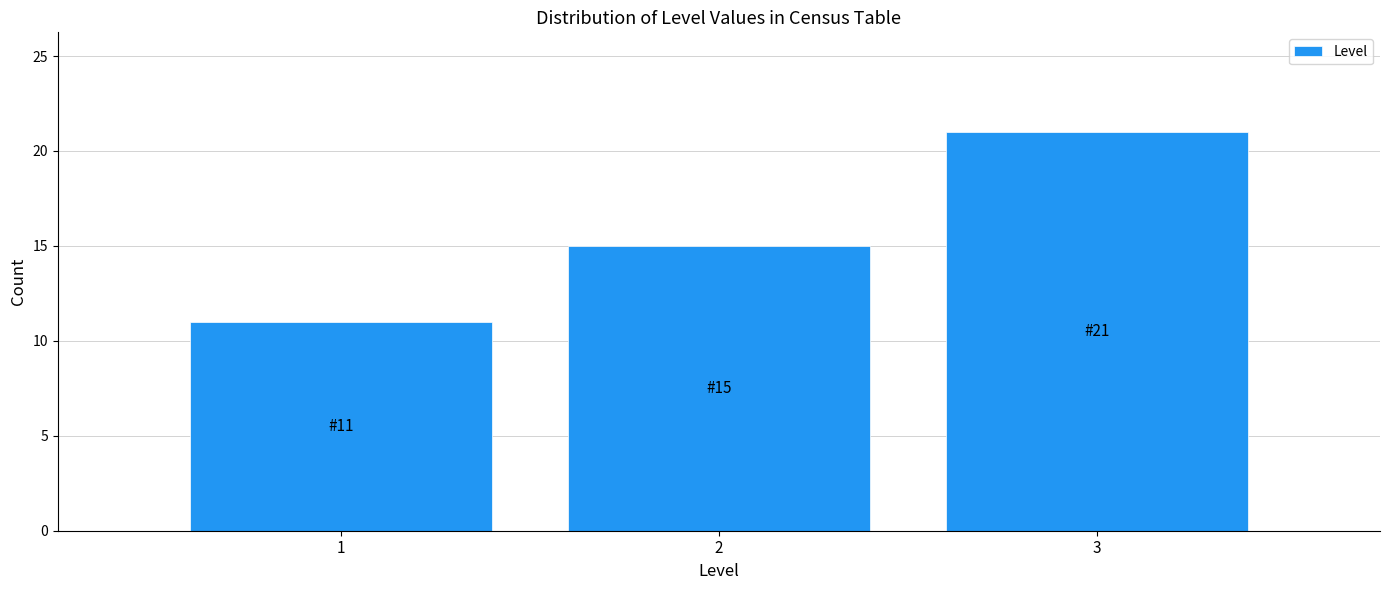

Reading left to right, transcribe all the data shown in this chart.

11	15	21